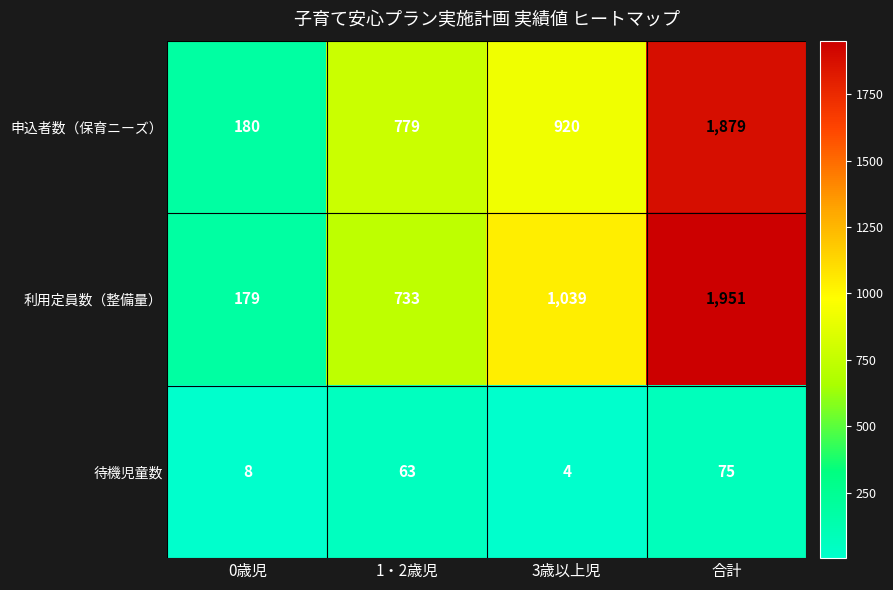

Reading left to right, transcribe all the data shown in this chart.

申込者数（保育ニーズ）: 180	779	920	1879
利用定員数（整備量）: 179	733	1039	1951
待機児童数: 8	63	4	75